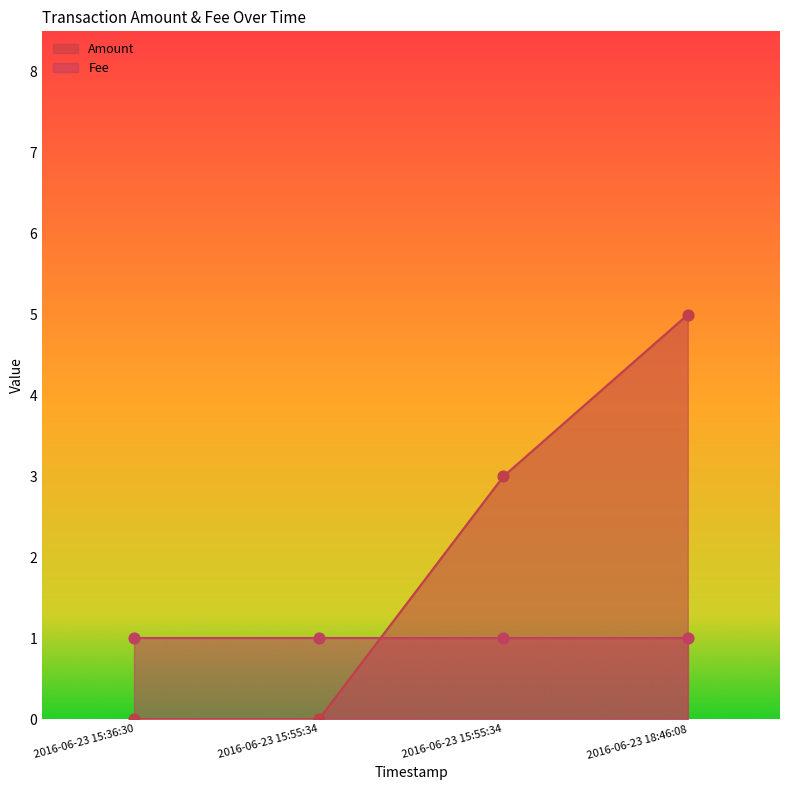

What is the change in value from 2016-06-23 15:55:34 to 2016-06-23 18:46:08?

+2